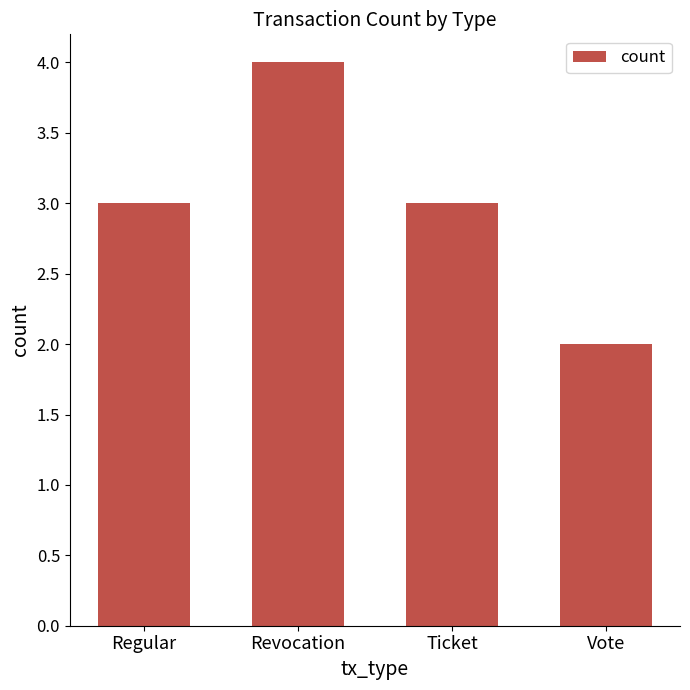

How many values are between 3 and 4?

3